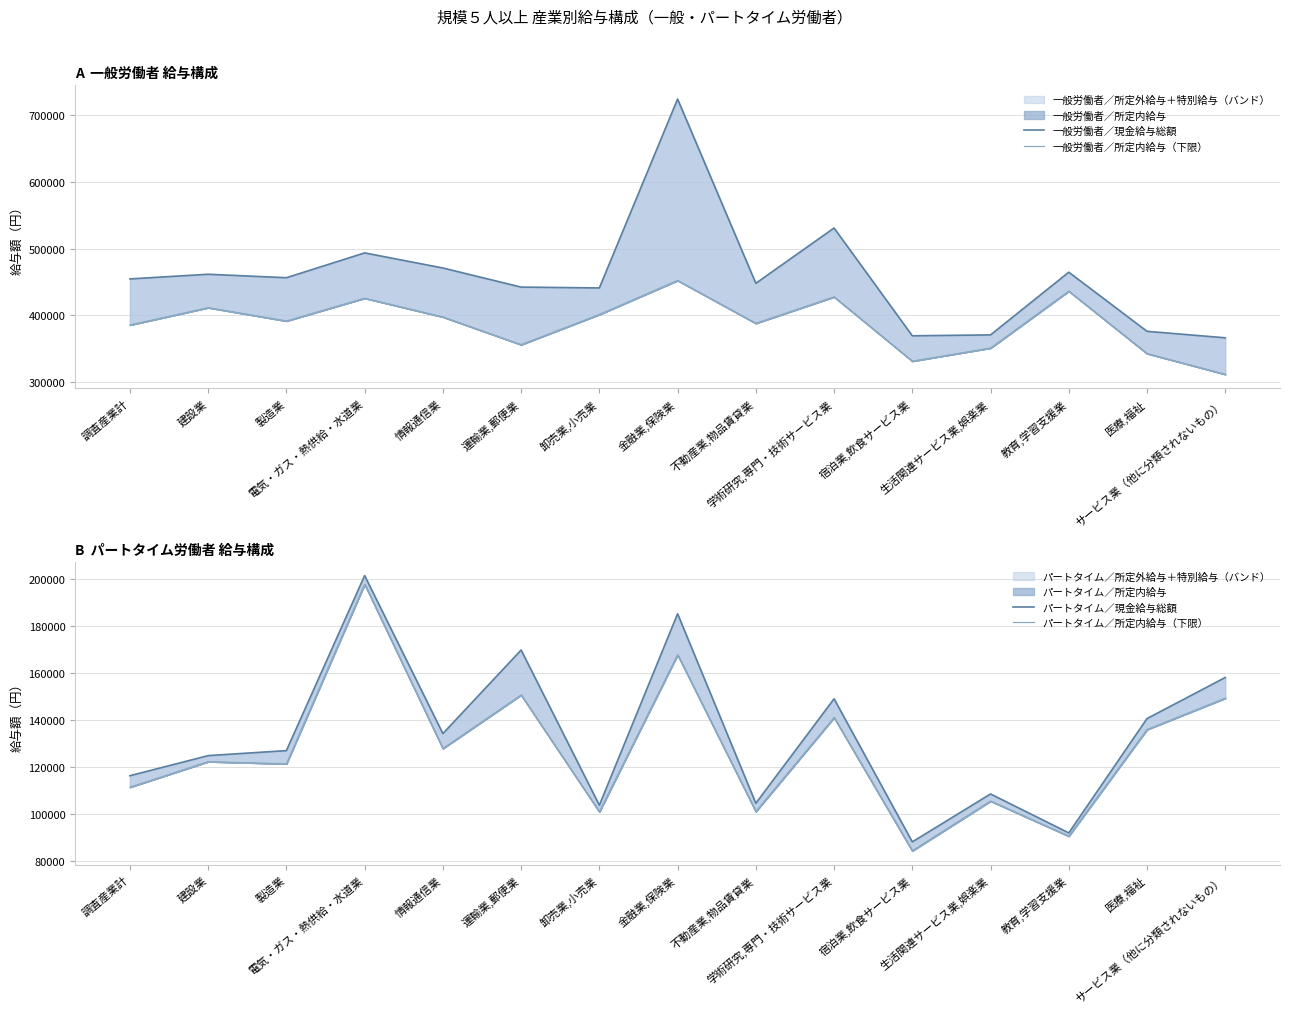

Rank the categories by 一般労働者／所定内給与（下限） value from lowest to highest.

サービス業（他に分類されないもの）, 宿泊業,飲食サービス業, 医療,福祉, 生活関連サービス業,娯楽業, 運輸業,郵便業, 調査産業計, 不動産業,物品賃貸業, 製造業, 情報通信業, 卸売業,小売業, 建設業, 電気・ガス・熱供給・水道業, 学術研究,専門・技術サービス業, 教育,学習支援業, 金融業,保険業